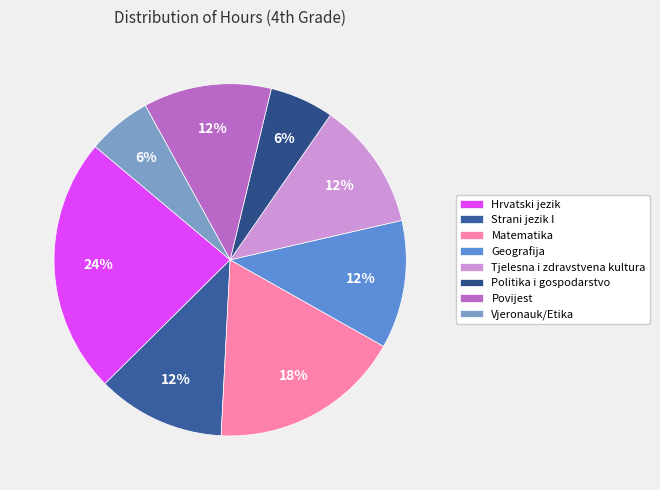

Which category has the smallest portion of the pie?

Politika i gospodarstvo